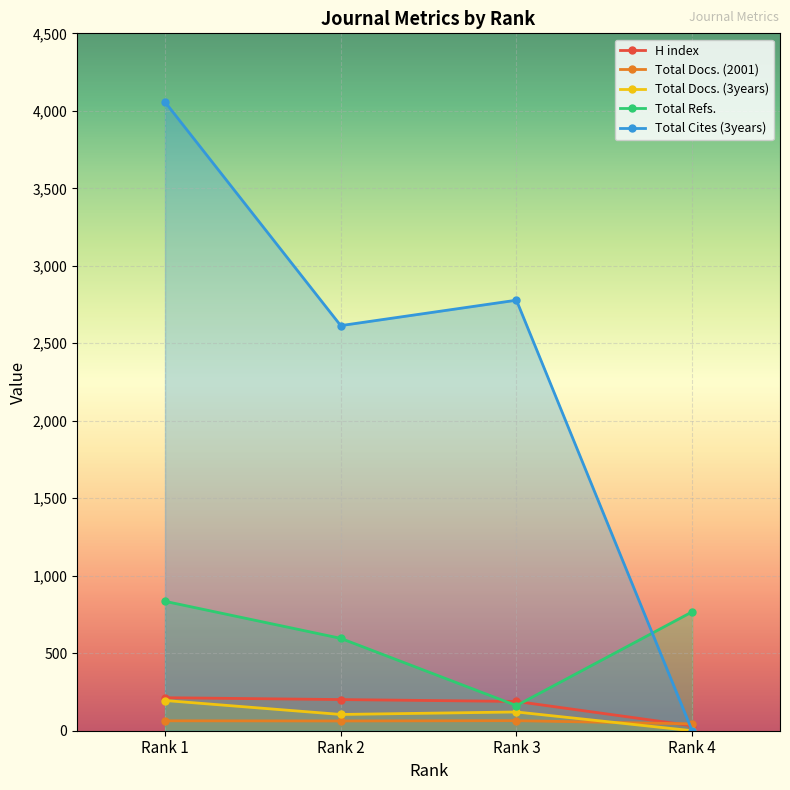

True or false: H index and Total Docs. (3years) cross at least once.

False